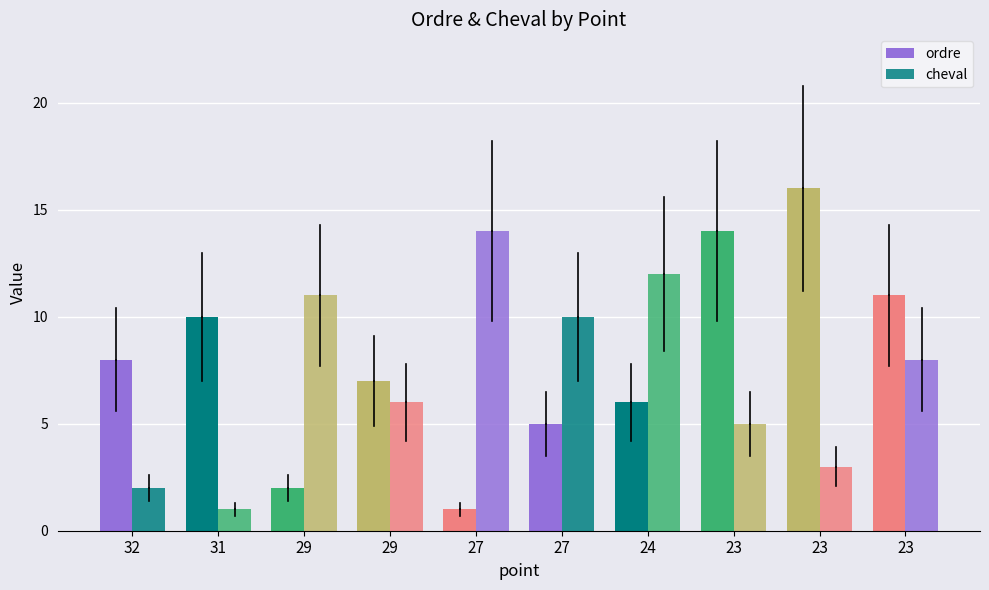

Is it true that ordre equals 10 at 24?

False